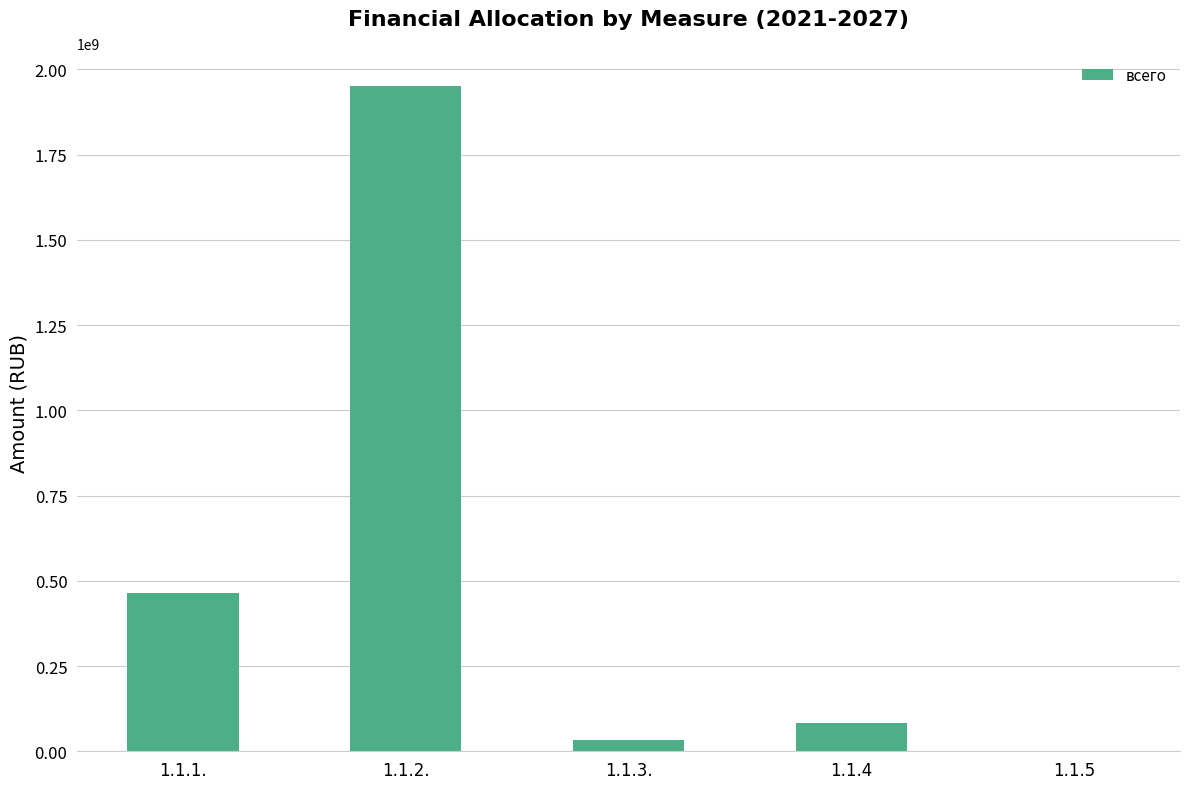

What is the difference between the values at 1.1.5 and 1.1.4?

84178166.6